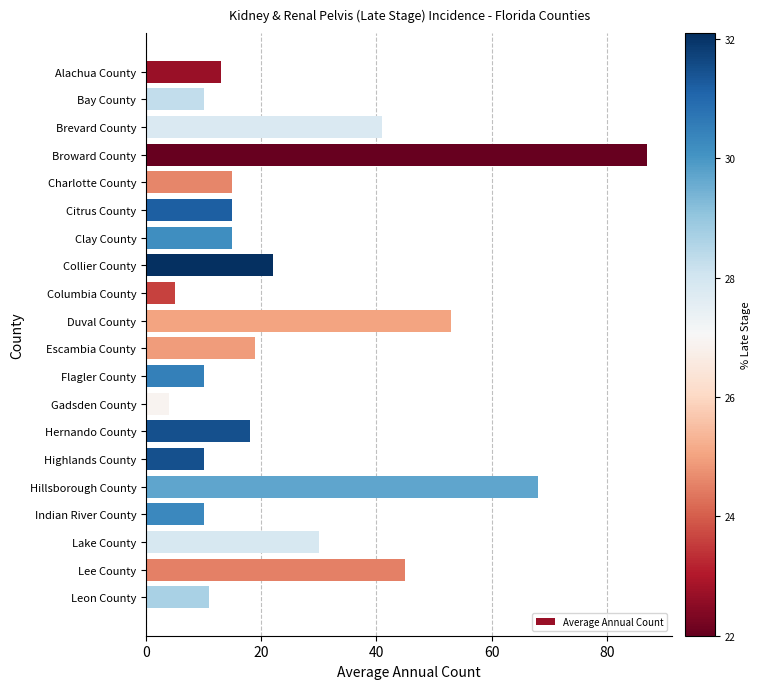

Between Citrus County and Lee County, which is larger?

Lee County